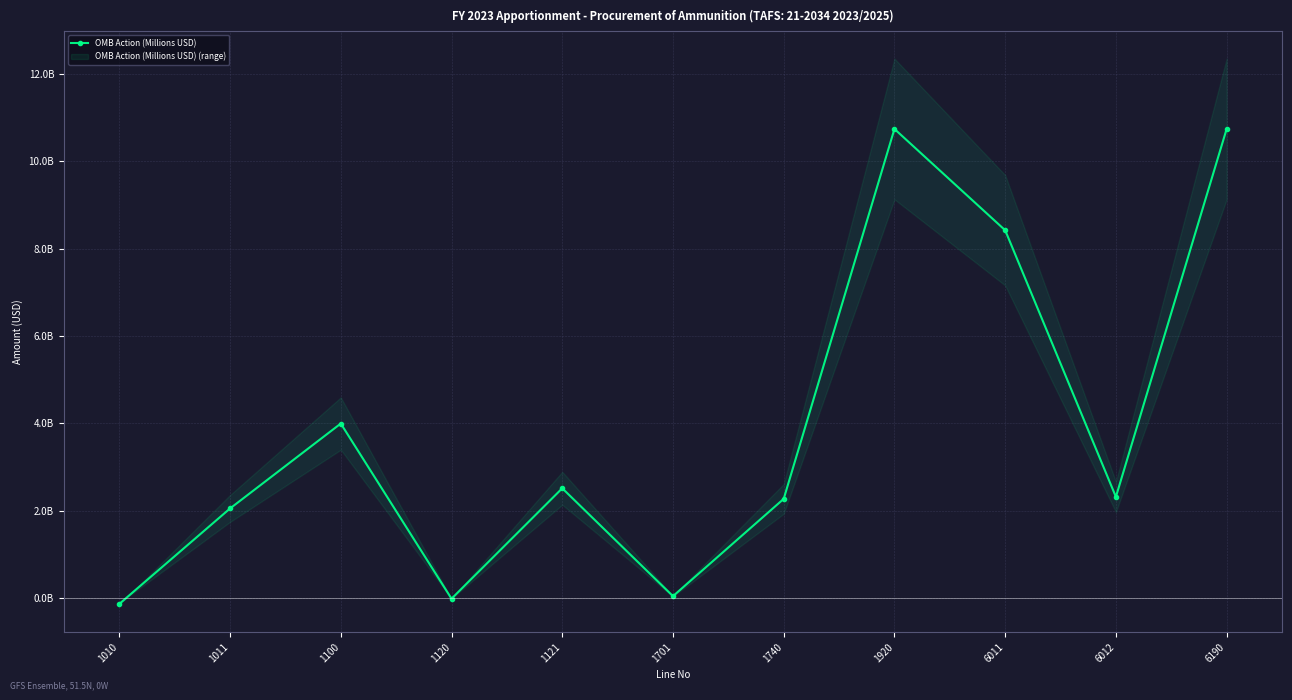

What is the change in value from 1011 to 1100?

+1943673000